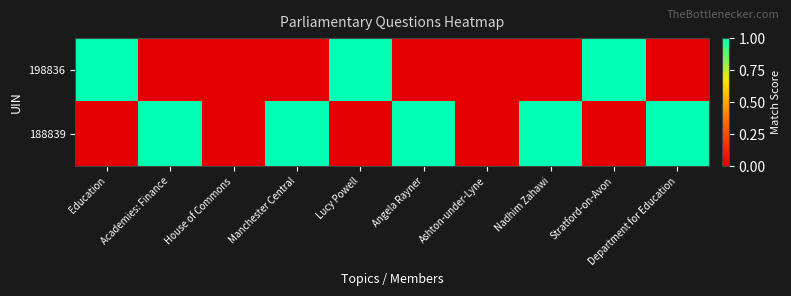

List the series in order of their peak value, highest first.

198836, 188839